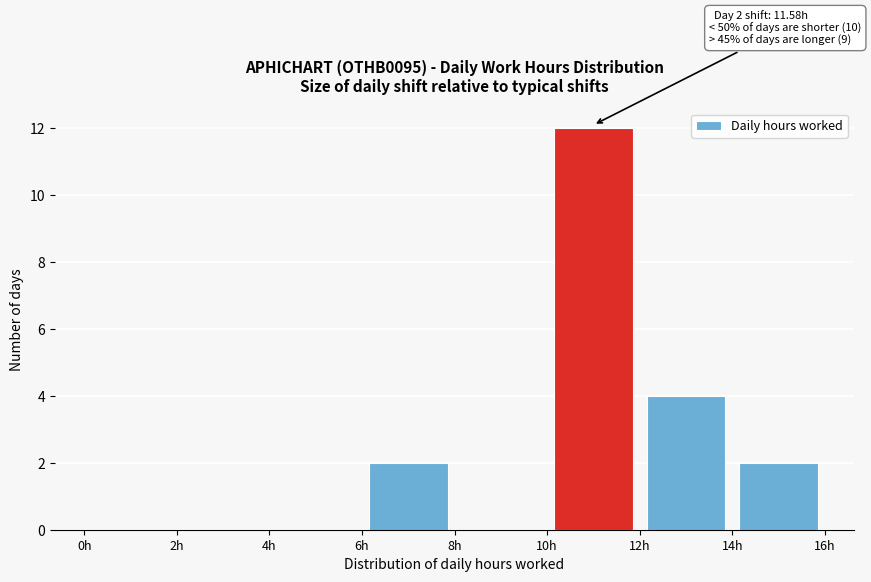

Which range on the x-axis has the tallest bar?

10 to 12